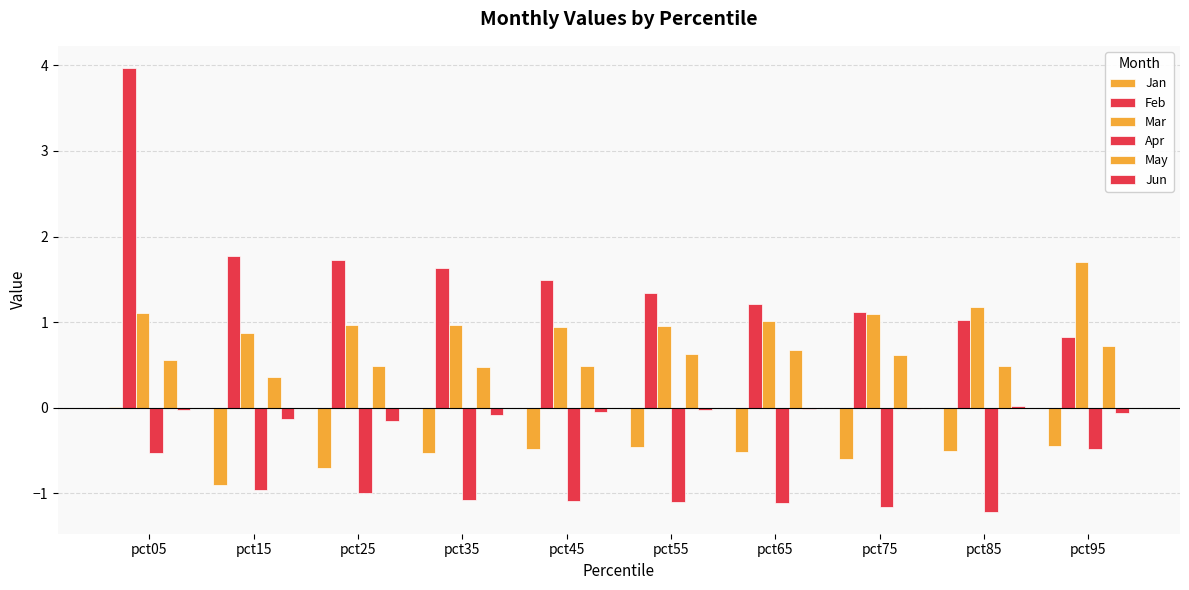

Count the number of categories in the chart.

10